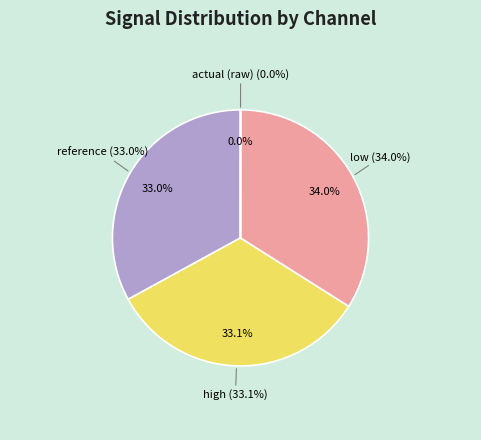

True or false: reference accounts for 33% of the total.

True